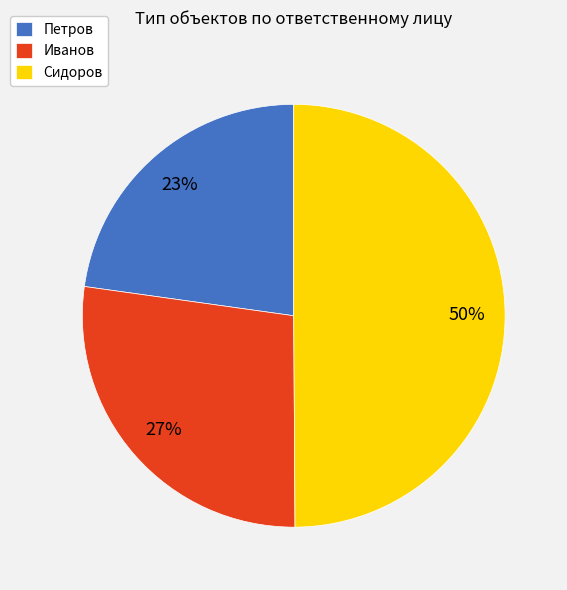

Combined, do Петров and Сидоров account for over 50%?

Yes